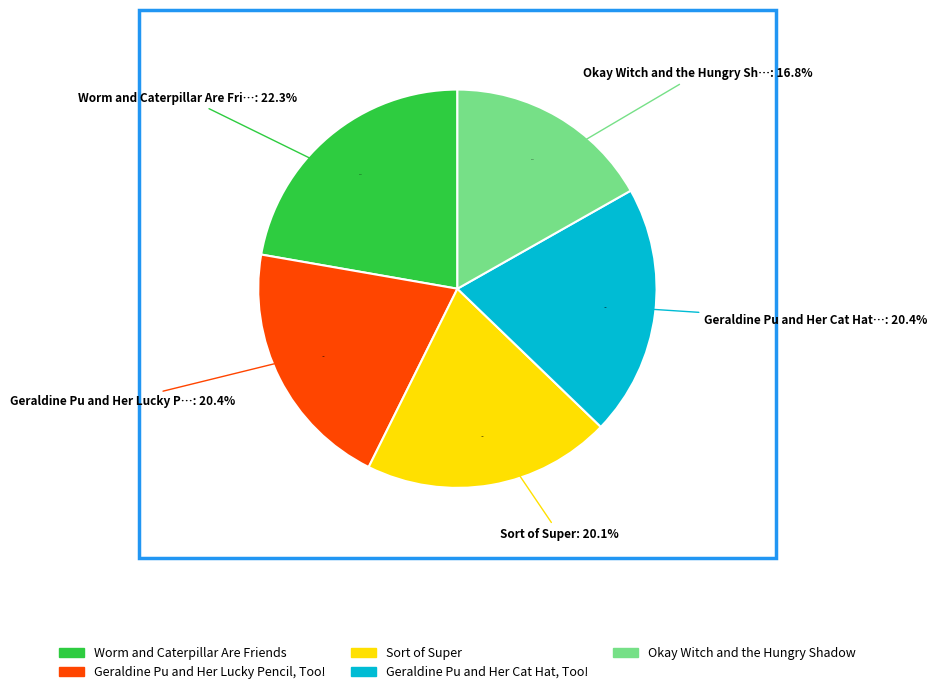

True or false: Geraldine Pu and Her Lucky Pencil, Too! accounts for 20% of the total.

True